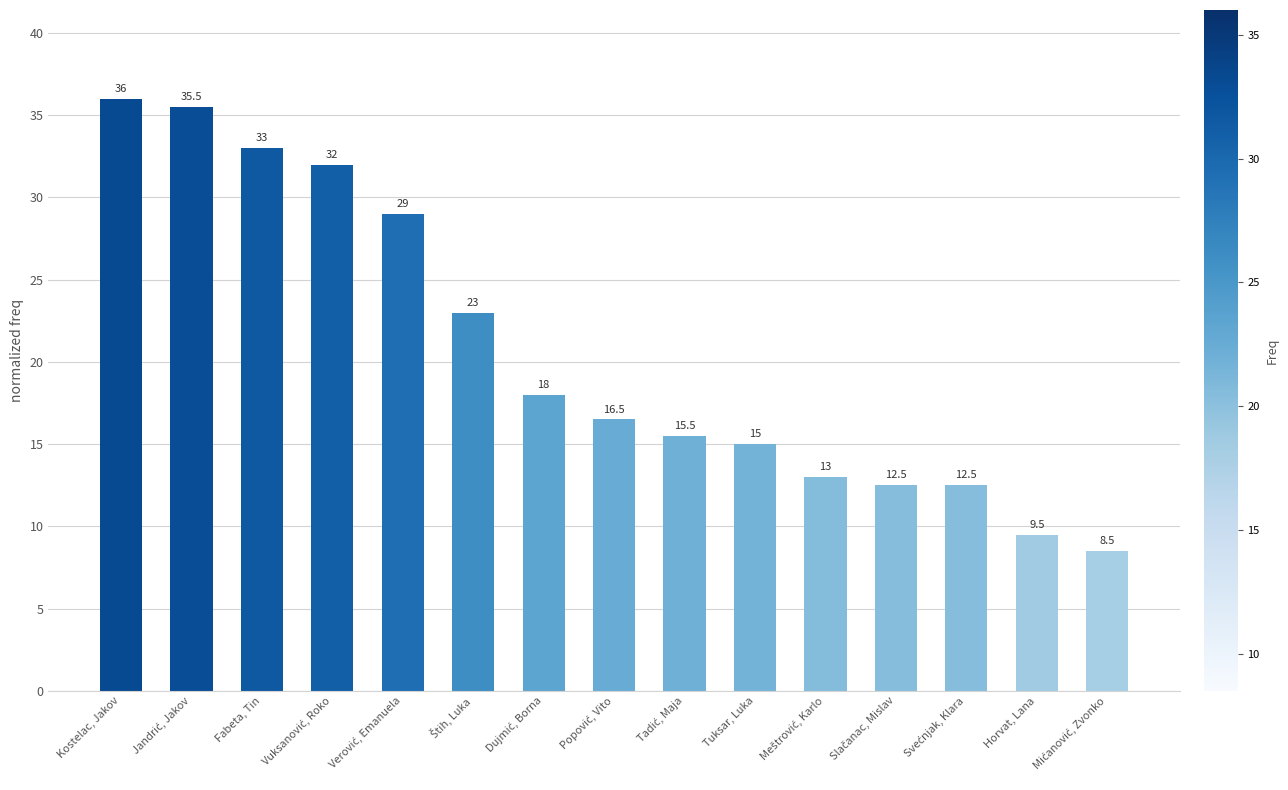

Which category has the highest value across all series?

Kostelac, Jakov